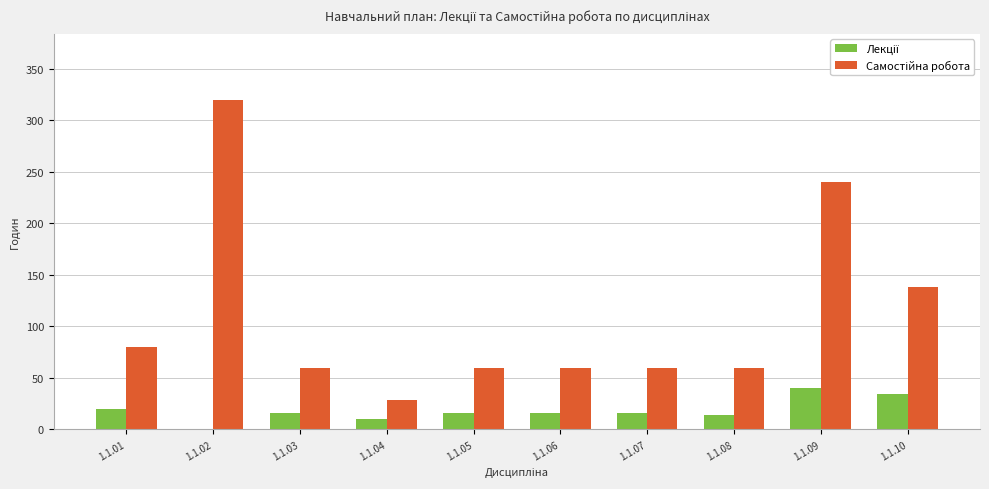

At which category does the chart reach its peak across all series?

1.1.02